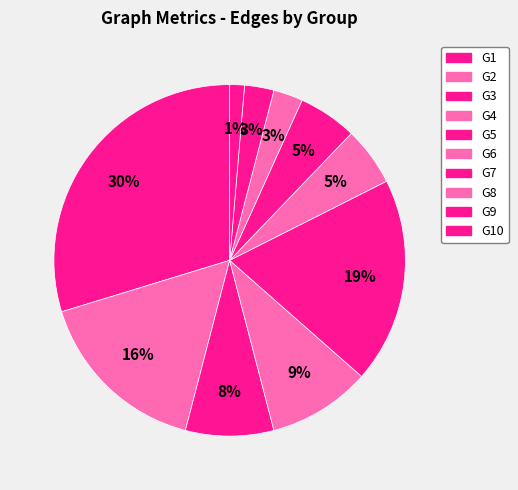

Is it true that G6 is 5% of the pie?

True